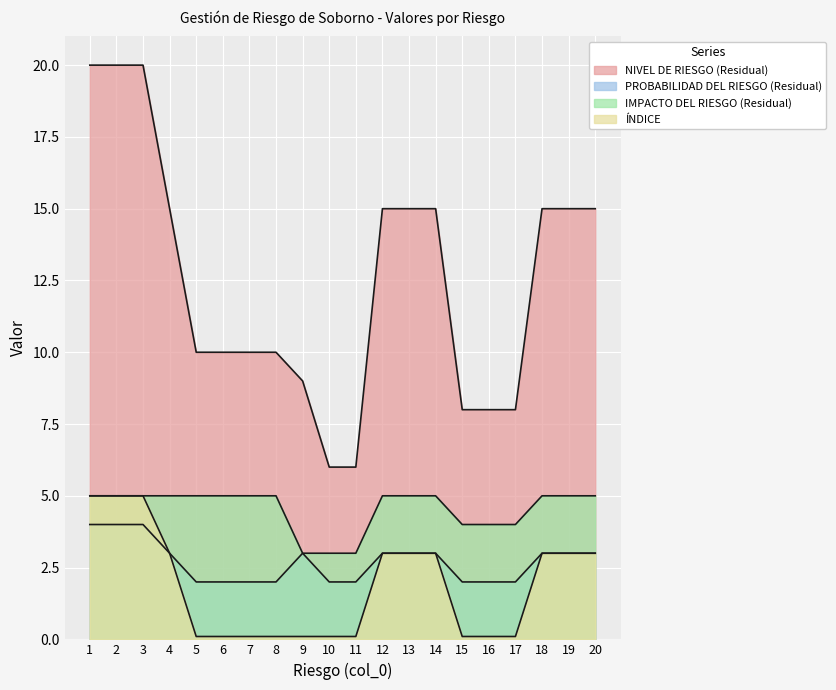

What is the value of the NIVEL DE RIESGO (Residual) point at the 5th from the left?

10.0